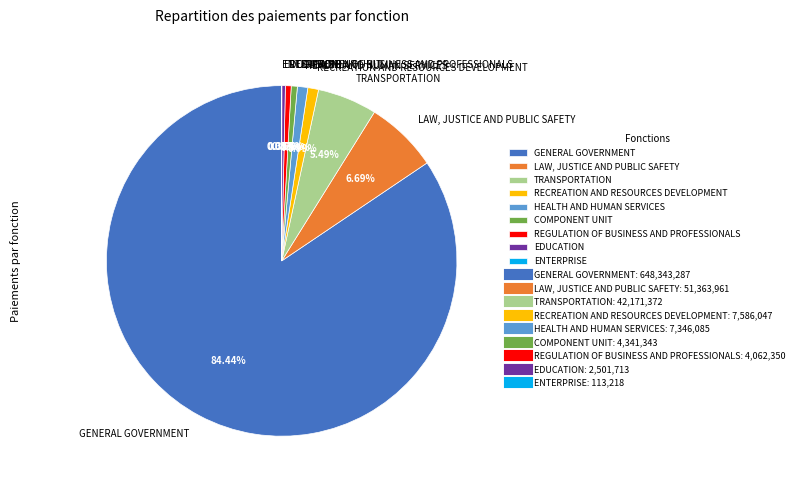

Which category has the biggest portion of the pie?

GENERAL GOVERNMENT